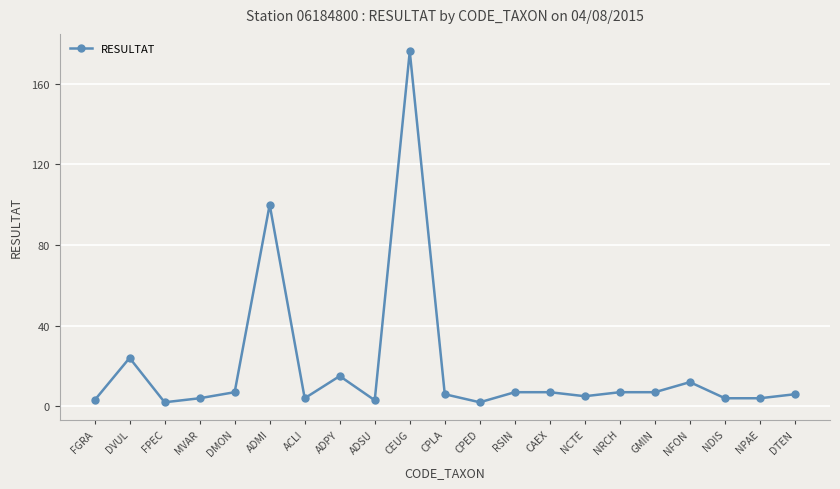

What is the difference between the values at DMON and MVAR?

3